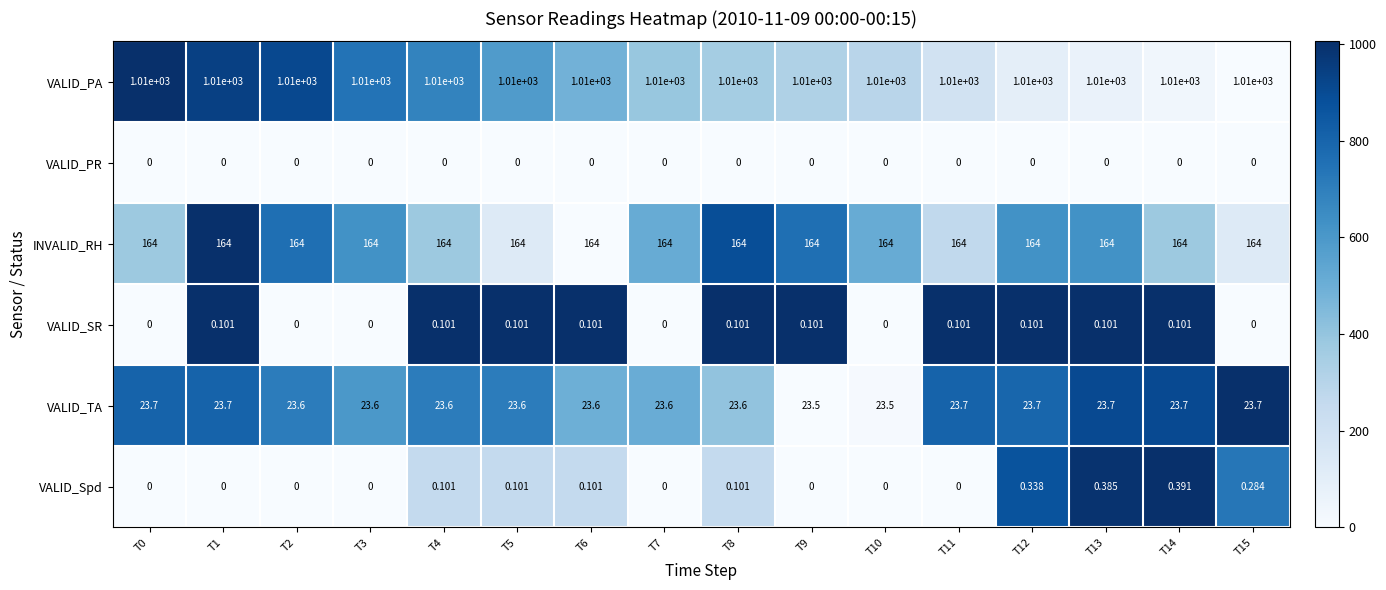

Between T2 and T11, which series saw the biggest shift?

VALID_SR